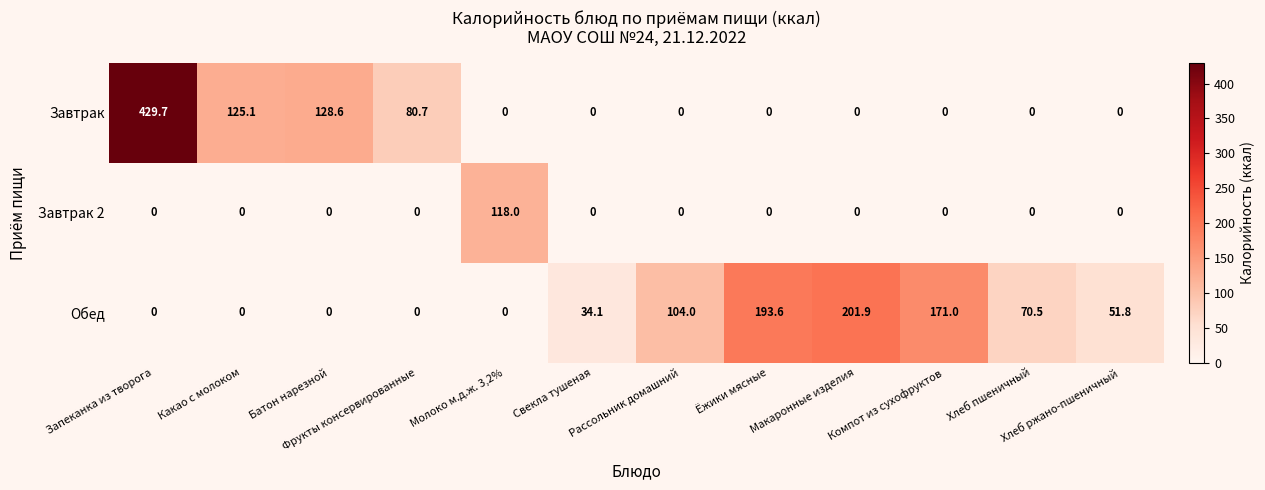

Rank the series by their maximum value, from highest to lowest.

Завтрак, Обед, Завтрак 2